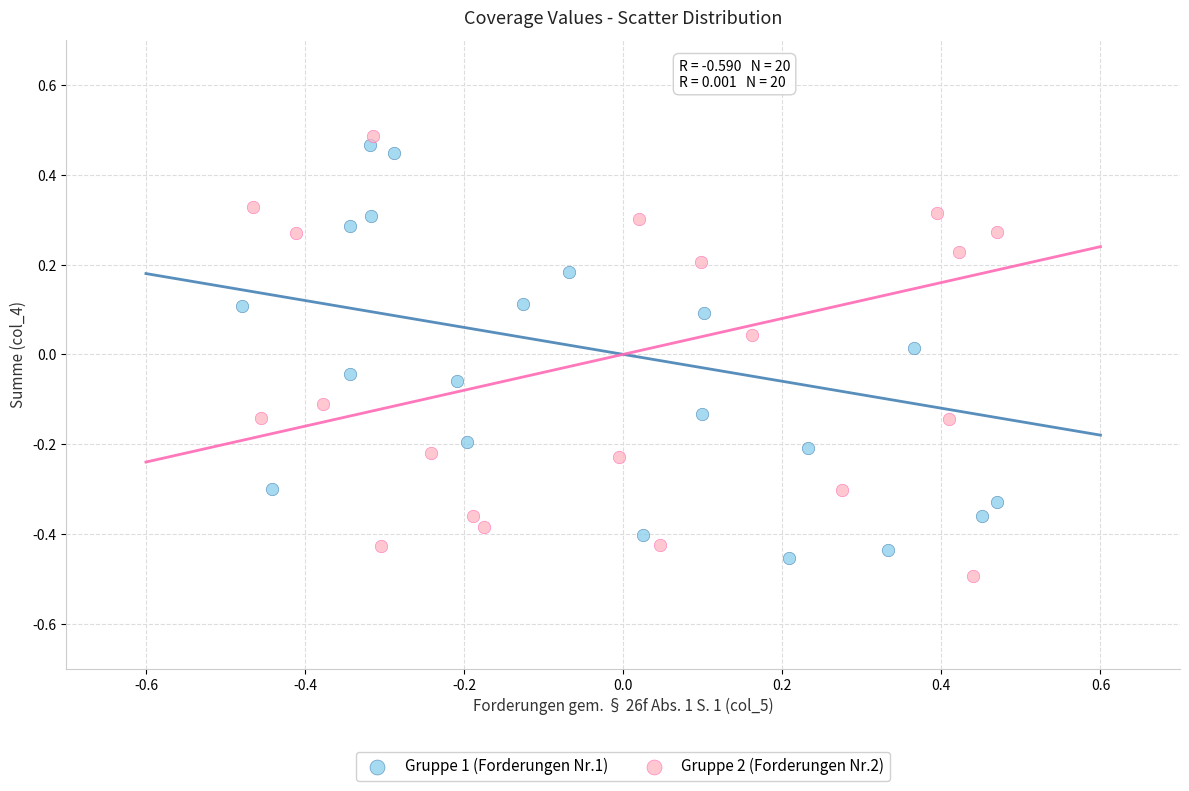

Which series reaches the maximum Y coordinate?

Gruppe 2 (Forderungen Nr.2)